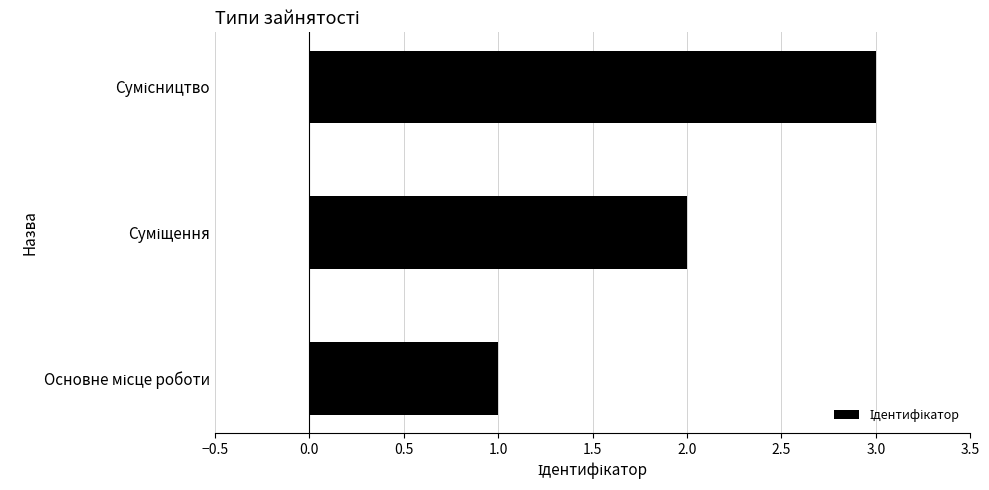

How many values are below 2?

1